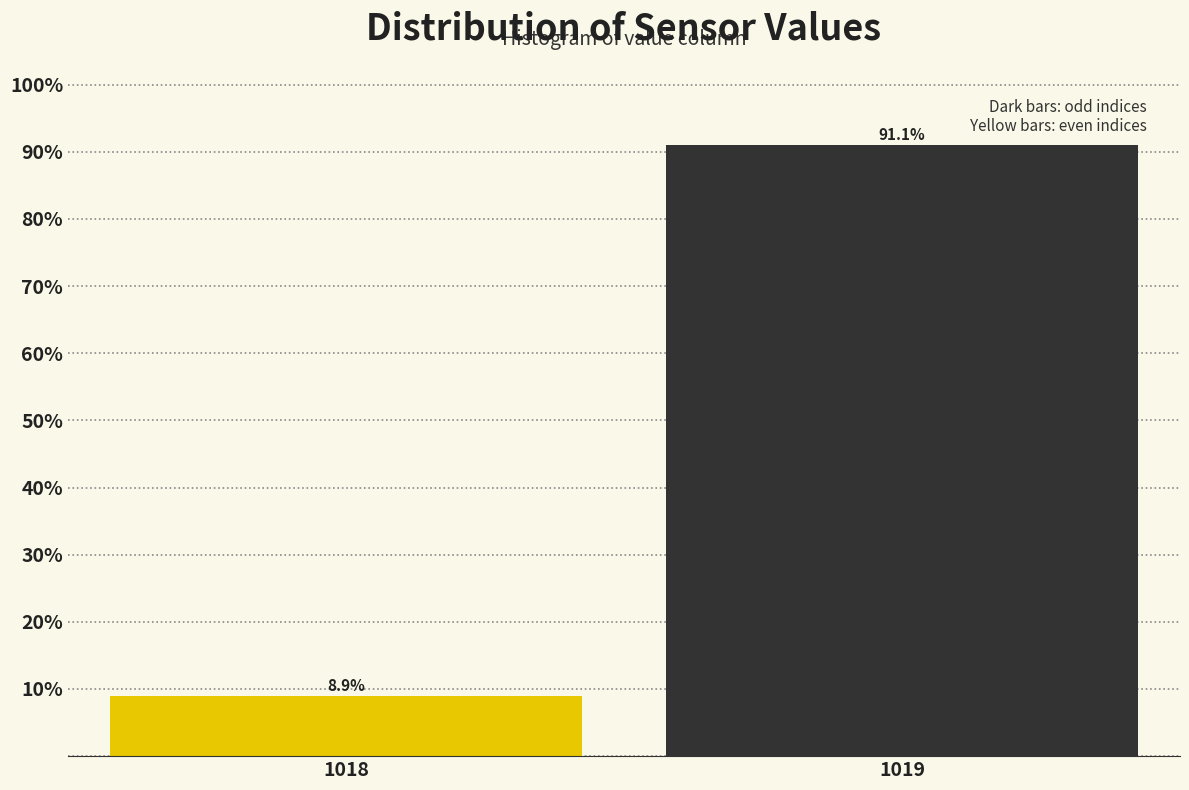

Reading left to right, transcribe all the data shown in this chart.

8.9	91.1